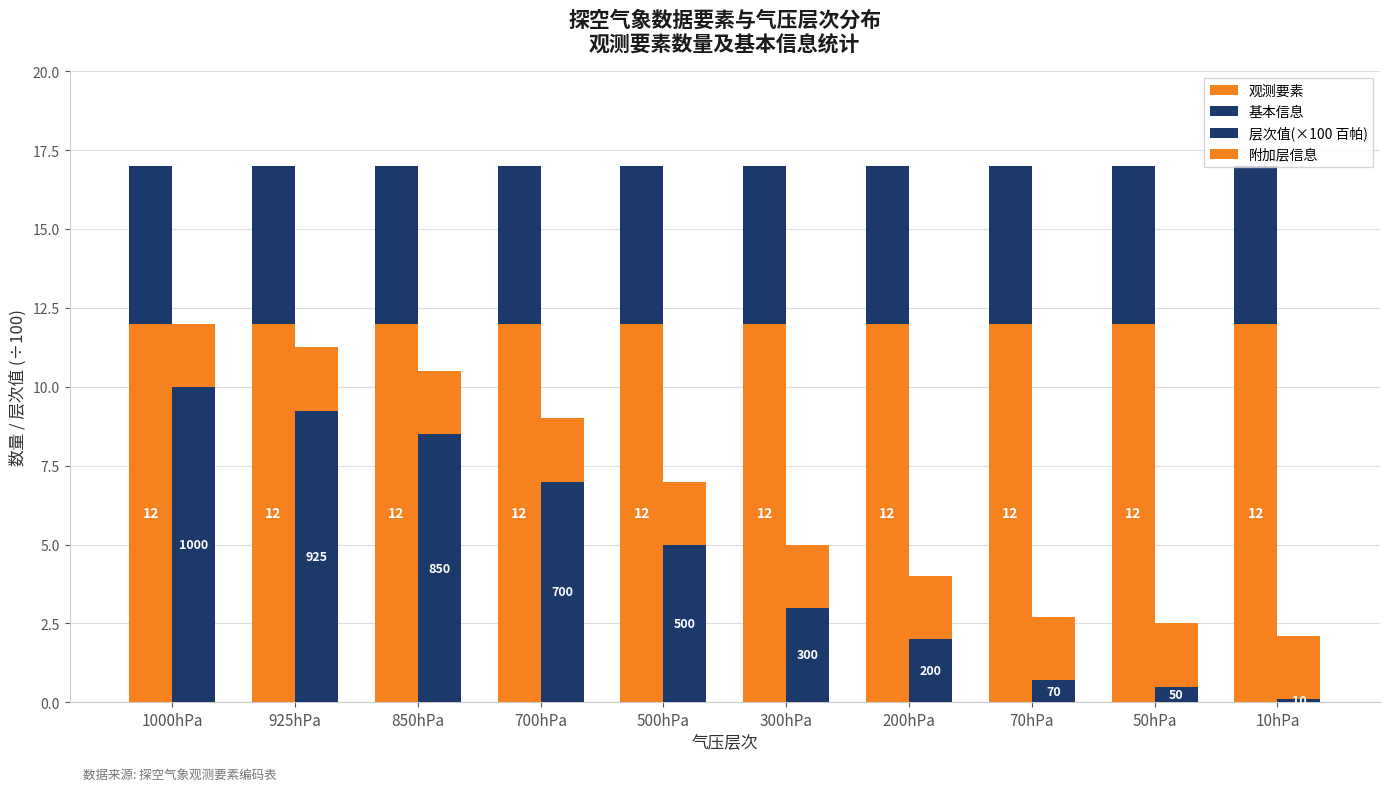

What is the label of the 10th bar from the left?

10hPa